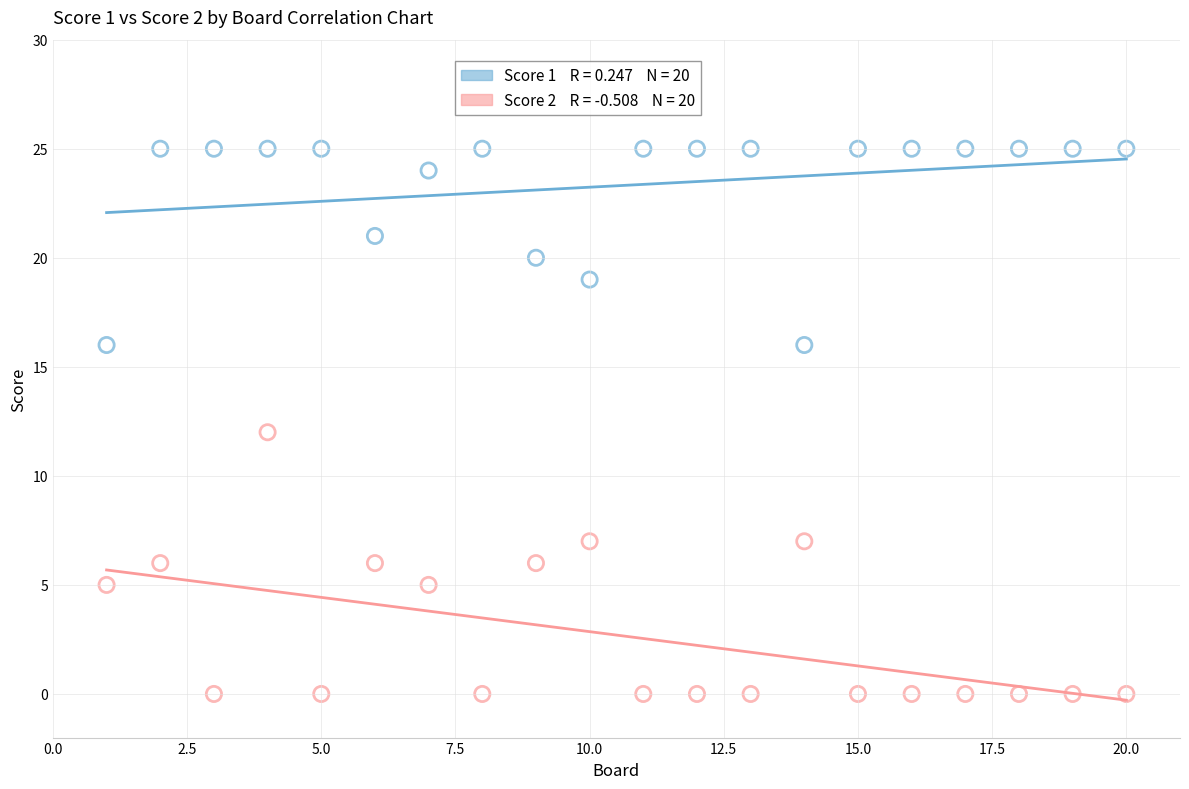

Across all data points, what is the range of X values (max minus min)?

19